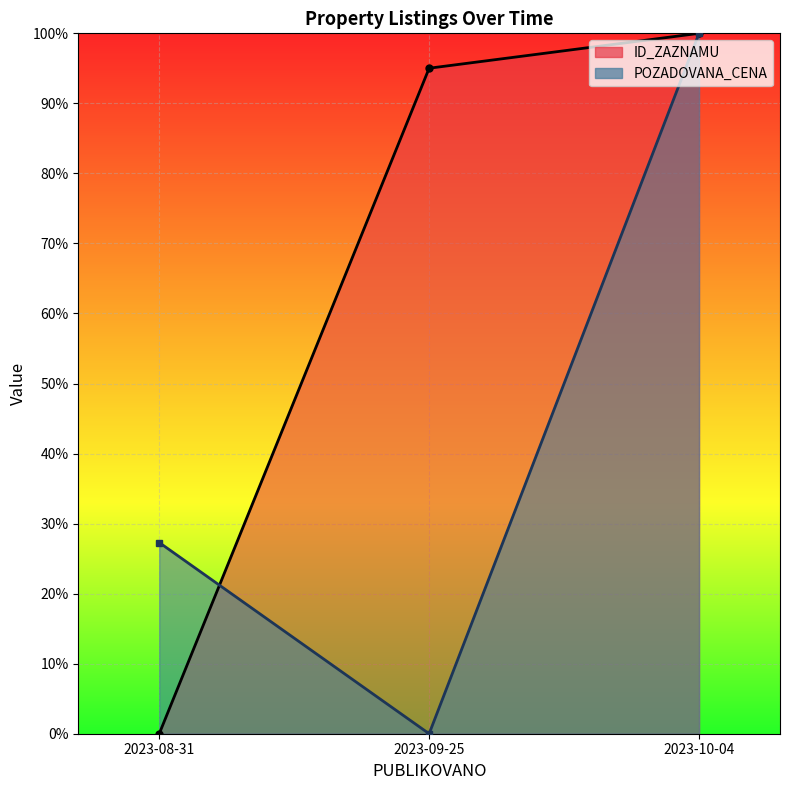

What is the difference between the ID_ZAZNAMU_line values at 2023-10-04 and 2023-09-25?

5.0